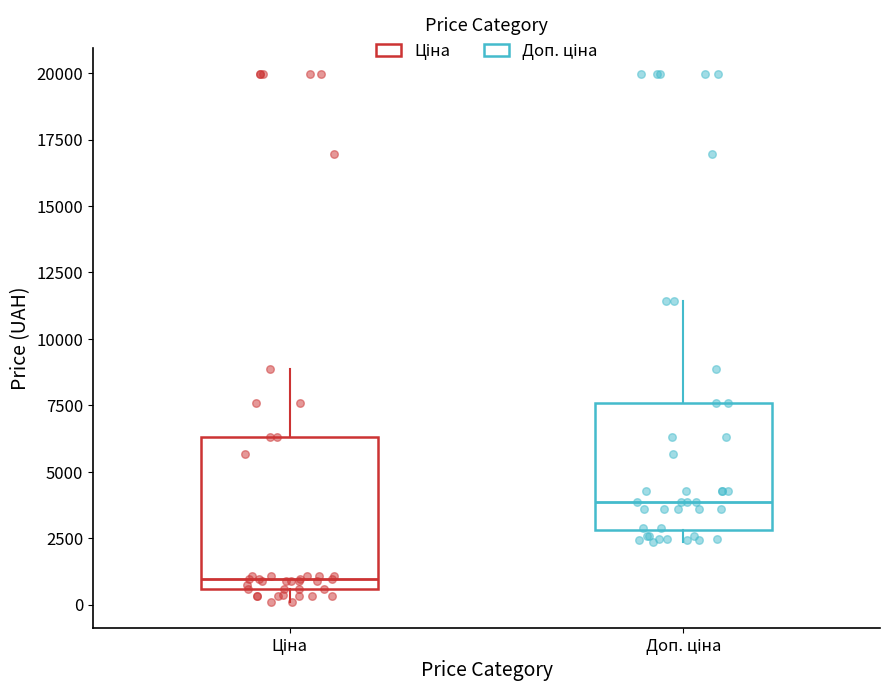

Which box has the highest median line?

Доп. ціна